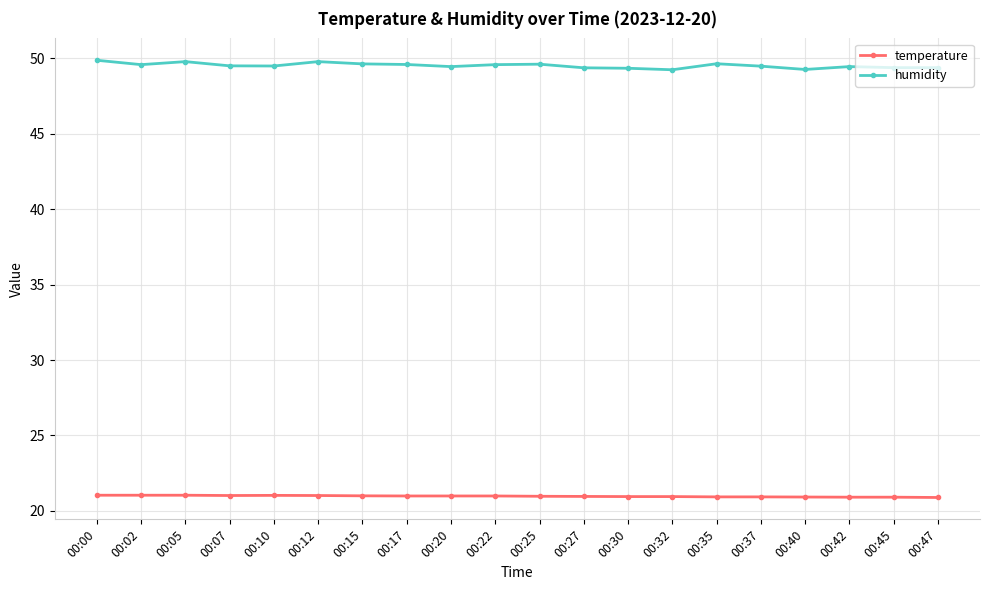

What is the value of the temperature point at the 2nd from the left?

21.0